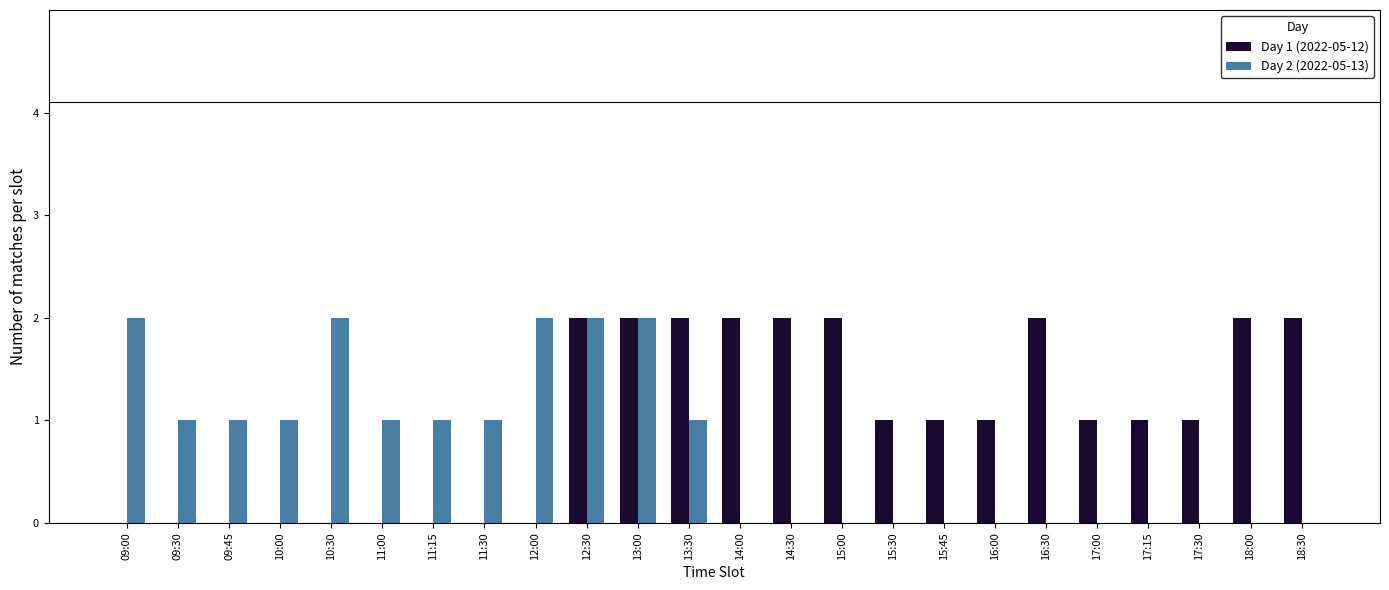

Is the value of Day 1 (2022-05-12) at 15:00 greater than the value of Day 2 (2022-05-13) at 10:00?

Yes